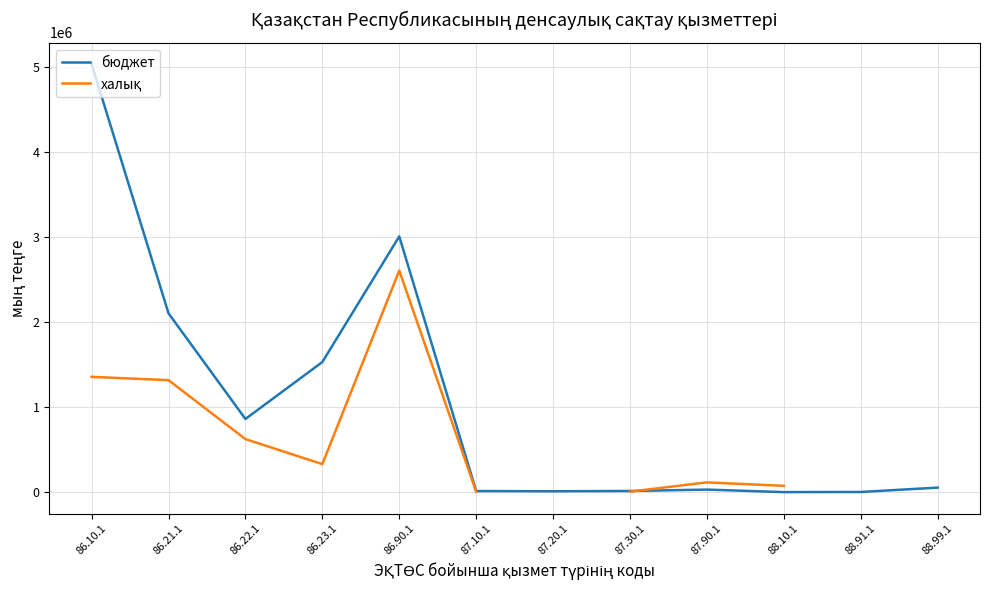

At how many categories does at least one series exceed 4688594?

1